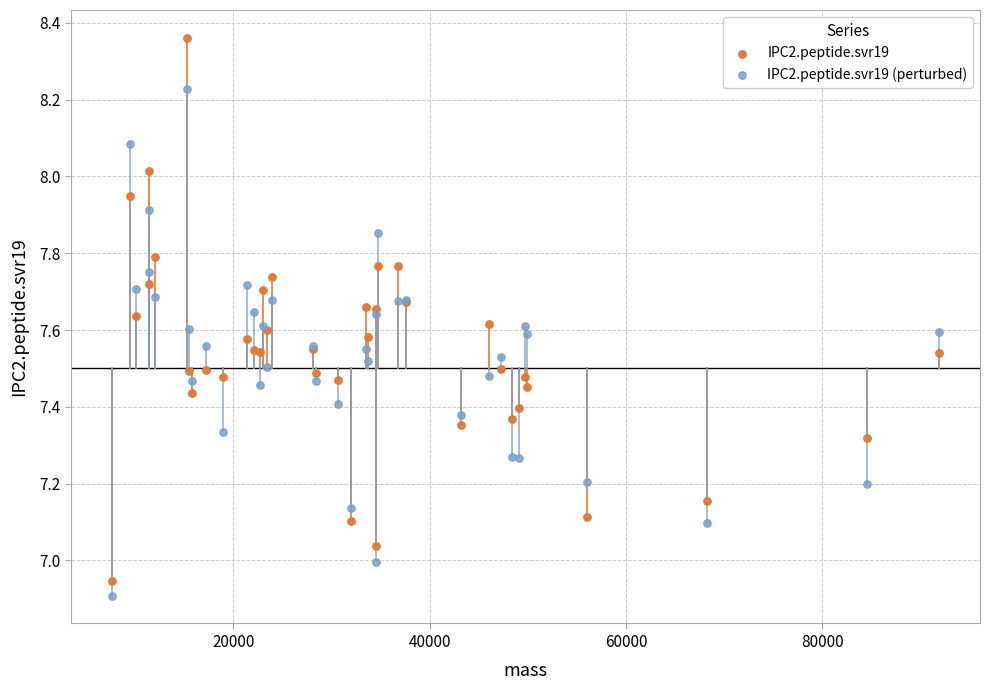

What is the X range (max minus min) for the scatter plot?

84160.0